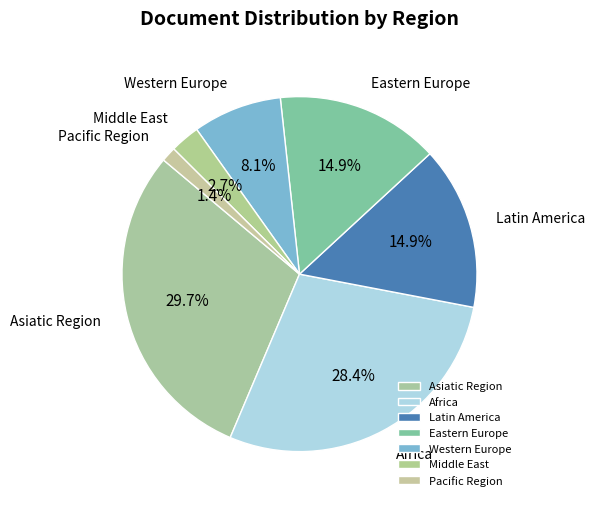

How many slices are in this pie chart?

7